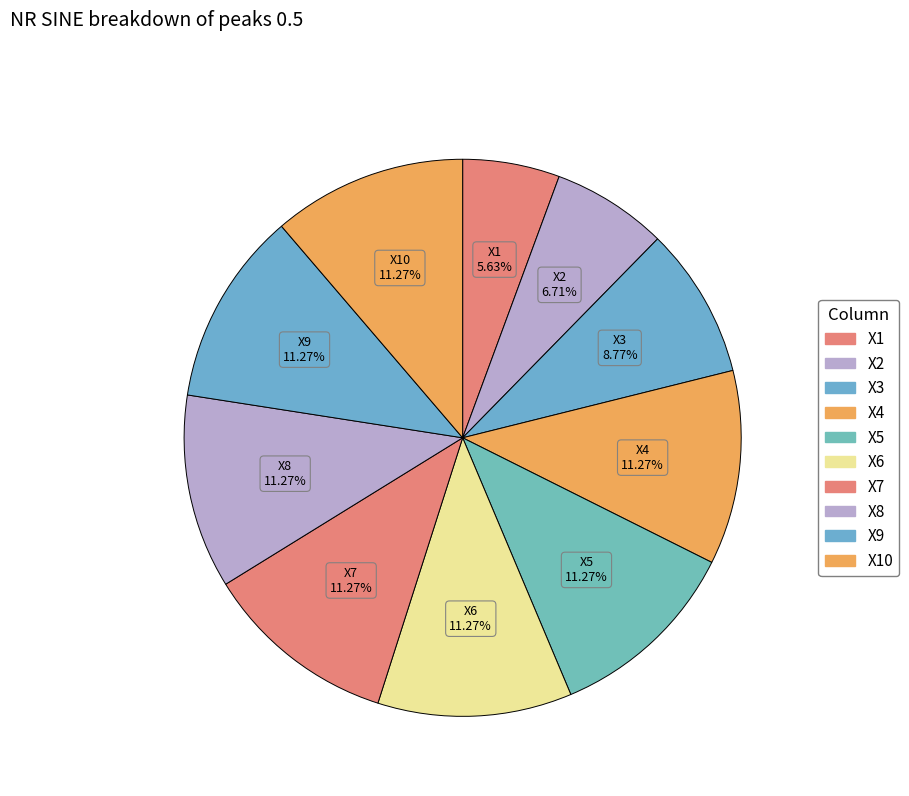

Count the number of slices in the pie.

10